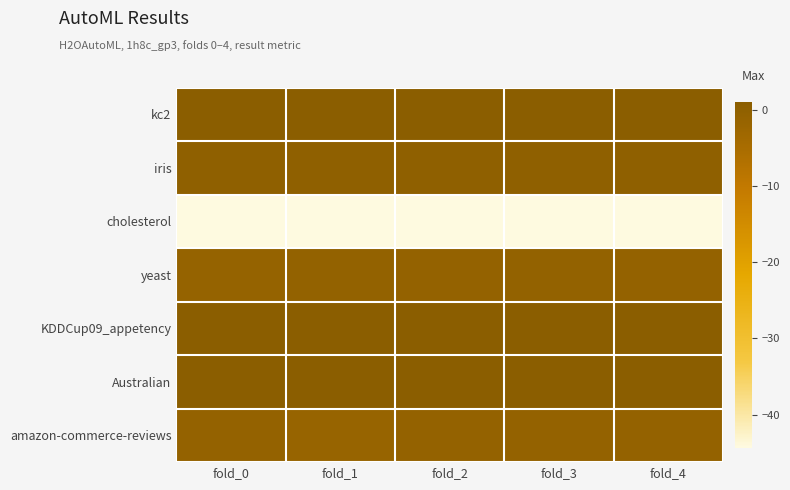

How many data points does each series have?

5